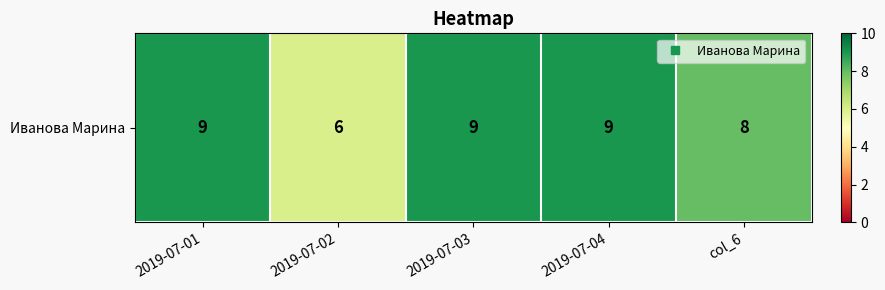

Which label corresponds to the smallest value in the chart?

2019-07-02